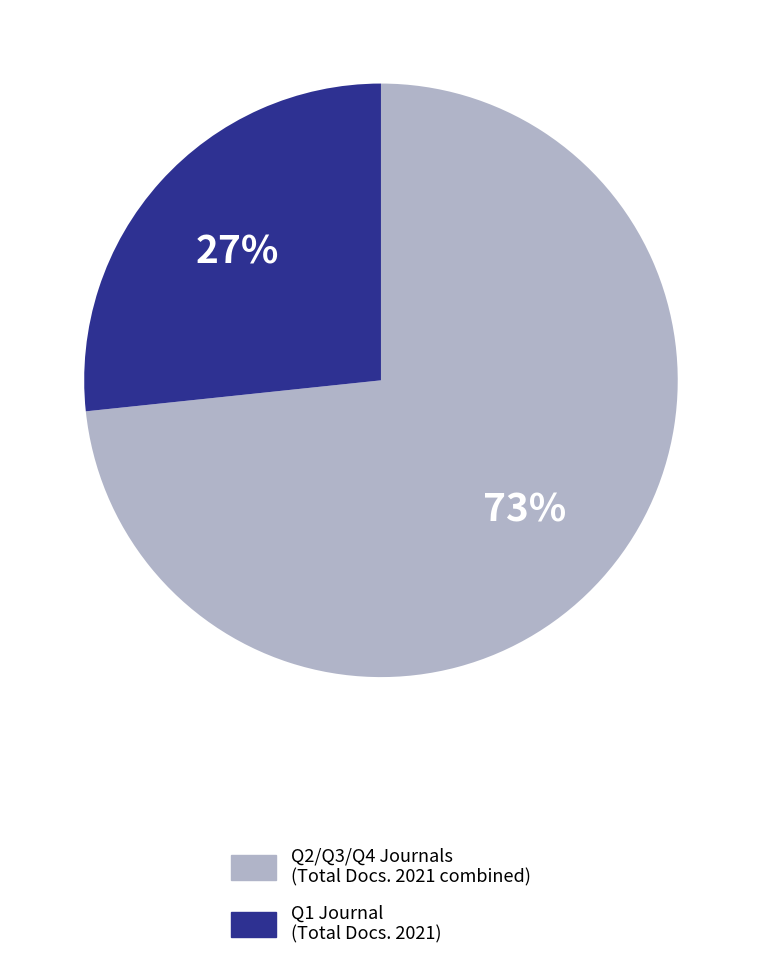

To the nearest percent, what is the difference between the largest and smallest slice percentages?

73%